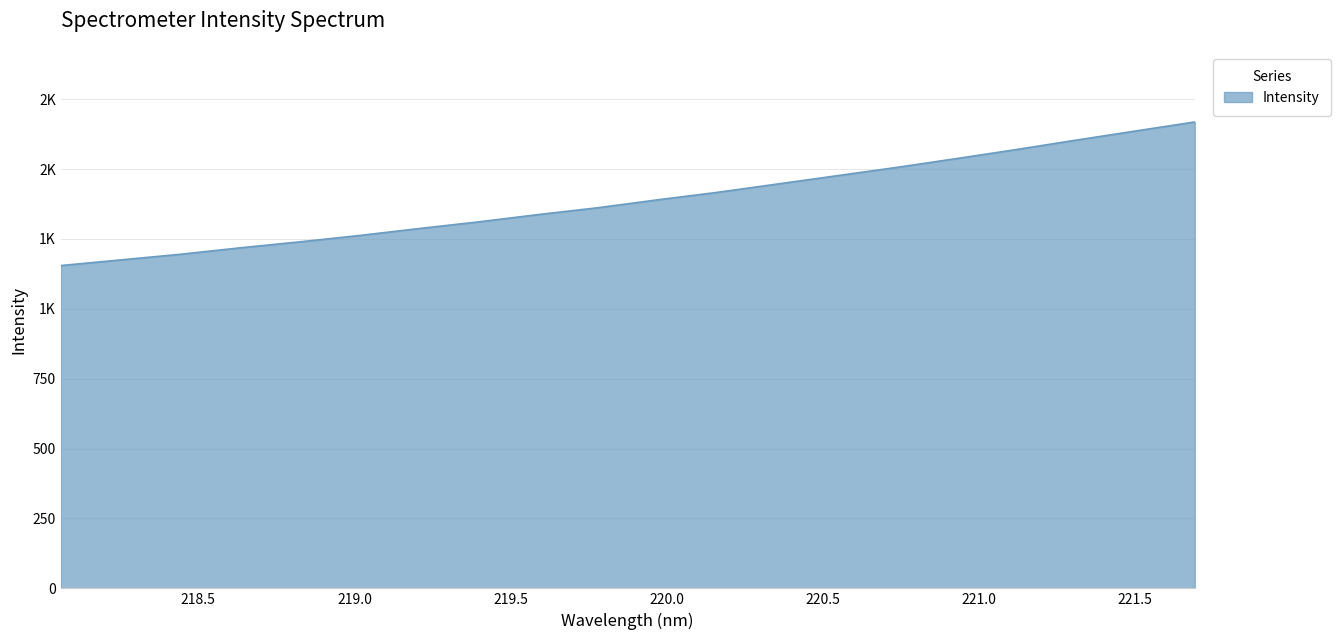

Which category has the highest value across all series?

221.6902